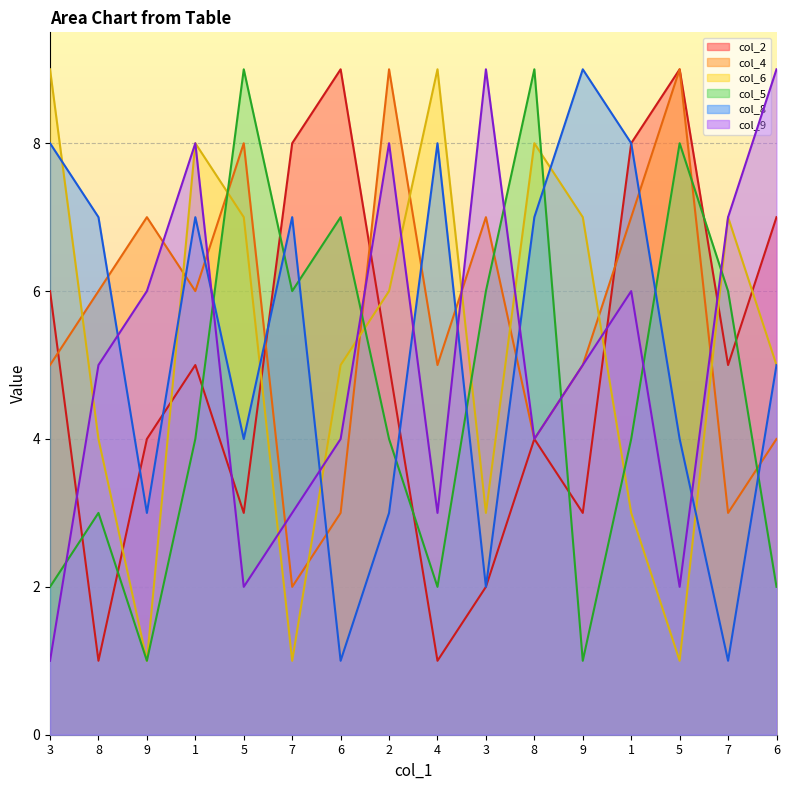

Reading right to left, what are all the values shown in this chart?

col_2: 7	5	9	8	3	4	2	1	5	9	8	3	5	4	1	6
col_4: 4	3	9	7	5	4	7	5	9	3	2	8	6	7	6	5
col_6: 5	7	1	3	7	8	3	9	6	5	1	7	8	1	4	9
col_5: 2	6	8	4	1	9	6	2	4	7	6	9	4	1	3	2
col_8: 5	1	4	8	9	7	2	8	3	1	7	4	7	3	7	8
col_9: 9	7	2	6	5	4	9	3	8	4	3	2	8	6	5	1